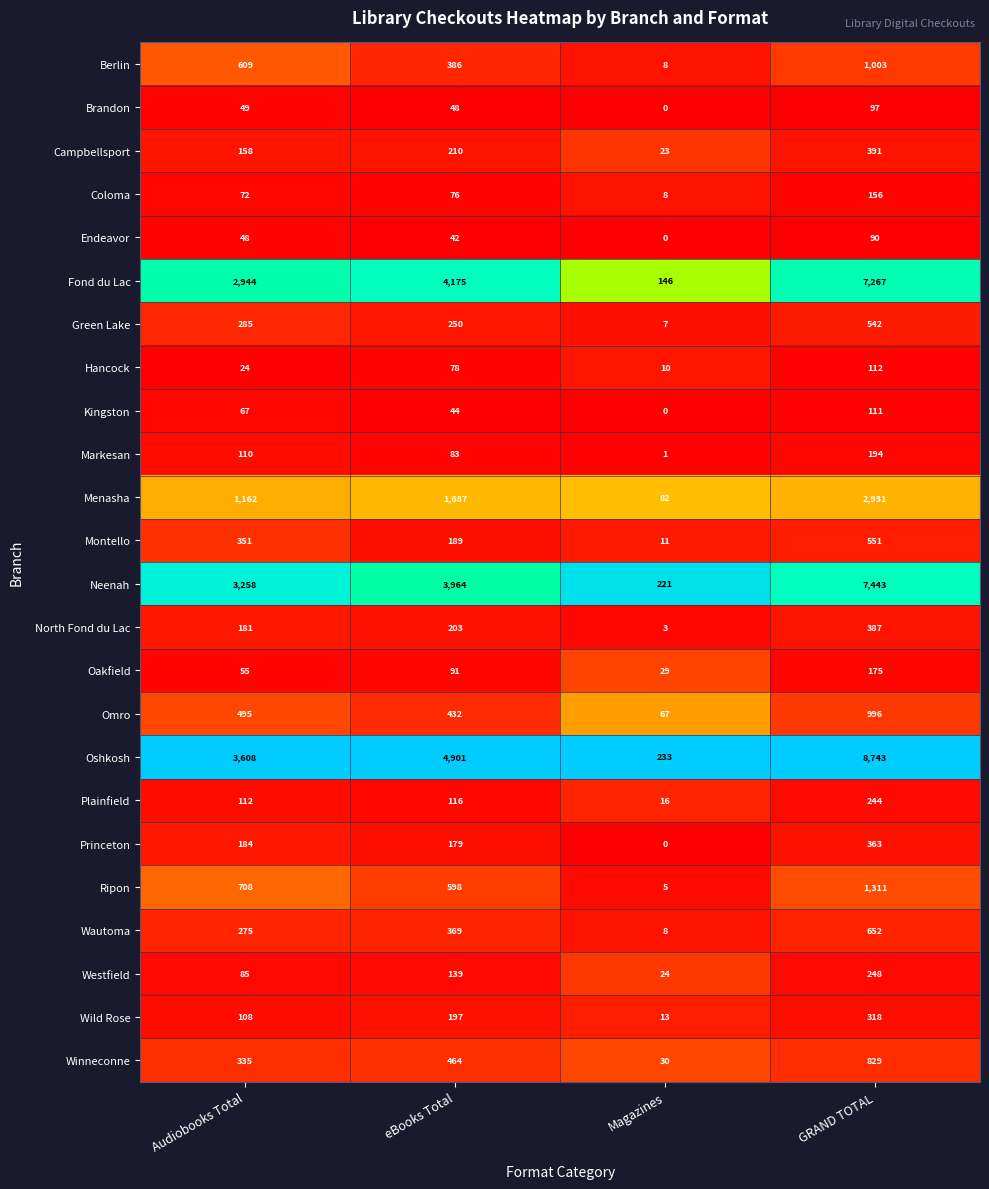

The value of Green Lake at GRAND TOTAL is 542. True or false?

True